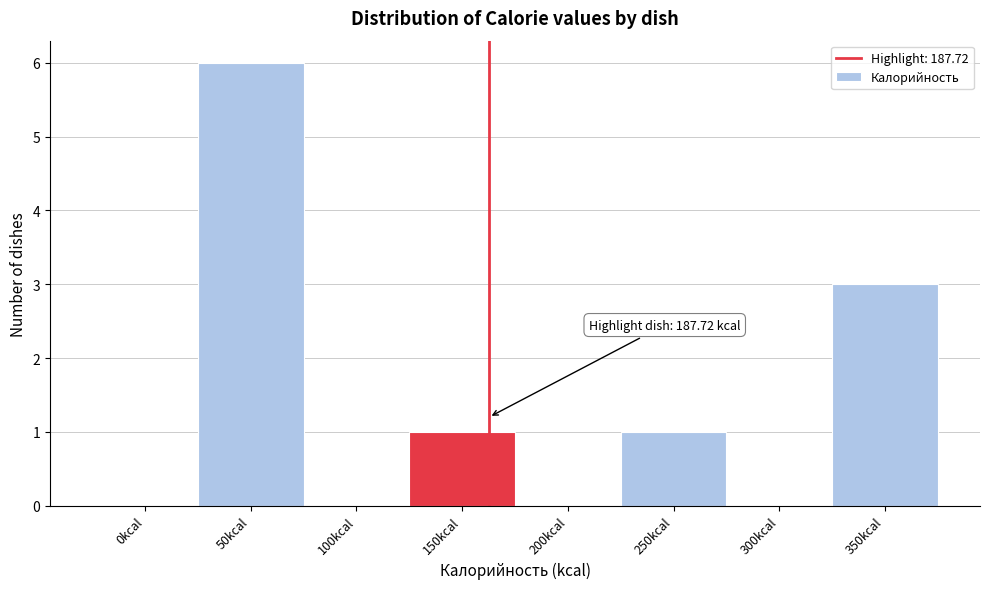

Reading right to left, list all the values displayed in this chart.

350kcal=3	300kcal=0	250kcal=1	200kcal=0	150kcal=1	100kcal=0	50kcal=6	0kcal=0